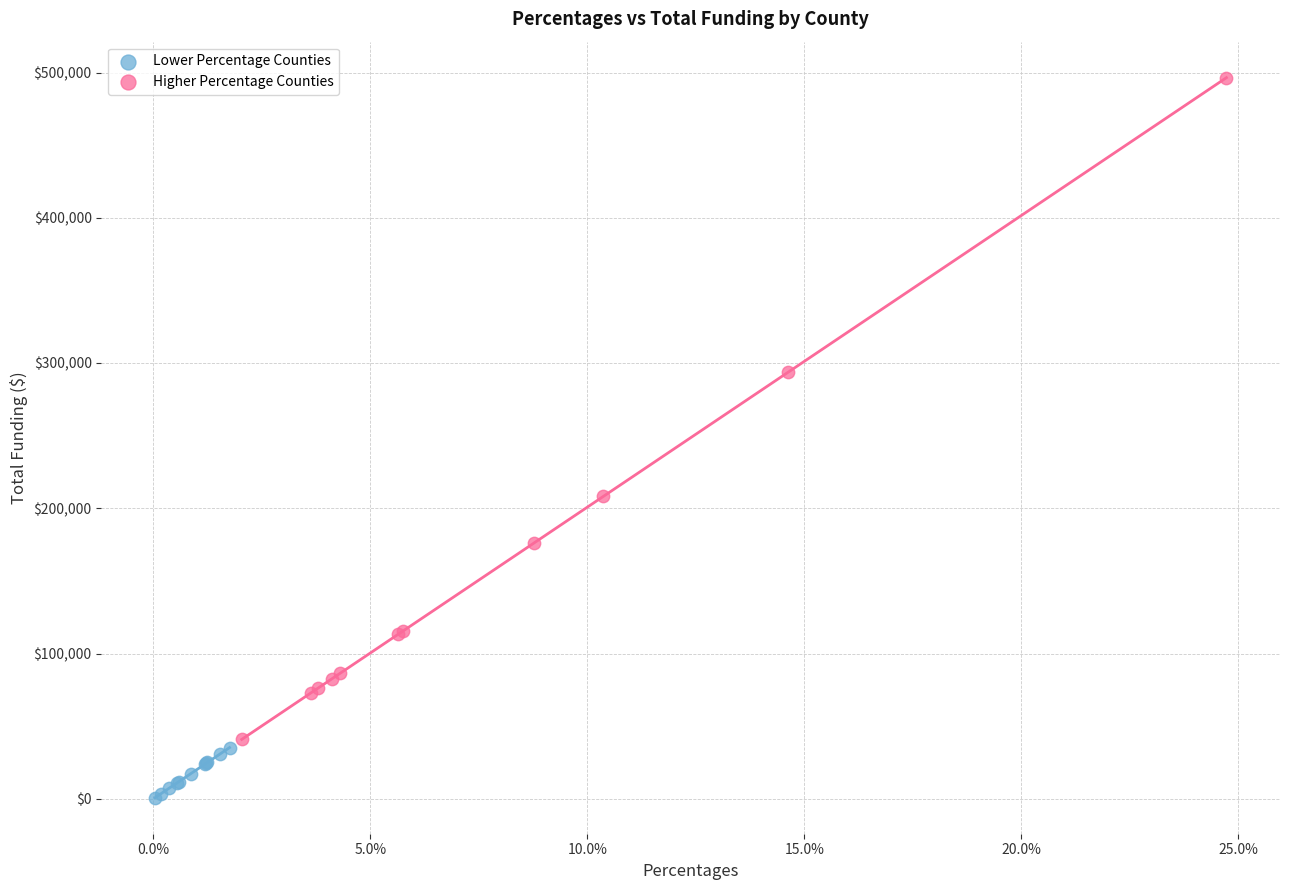

What are all the series names shown in the legend?

Lower Percentage Counties, Higher Percentage Counties